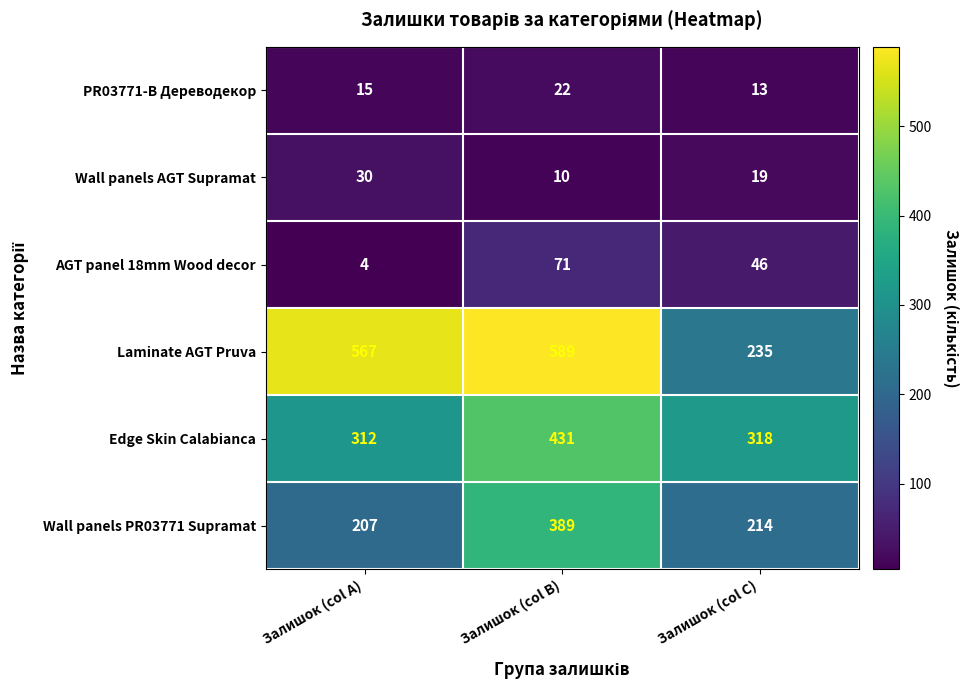

The value of AGT panel 18mm Wood decor at Залишок (col B) is 71. True or false?

True